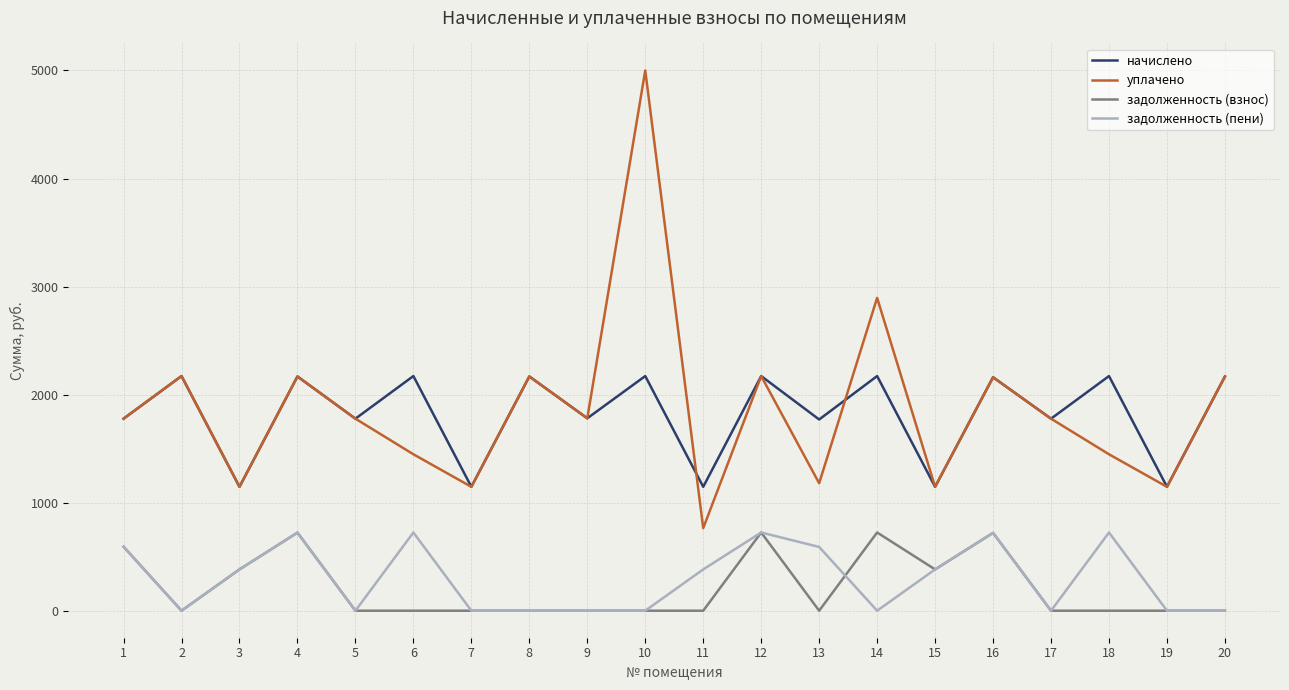

Between 1 and 14, which series saw the biggest shift?

уплачено